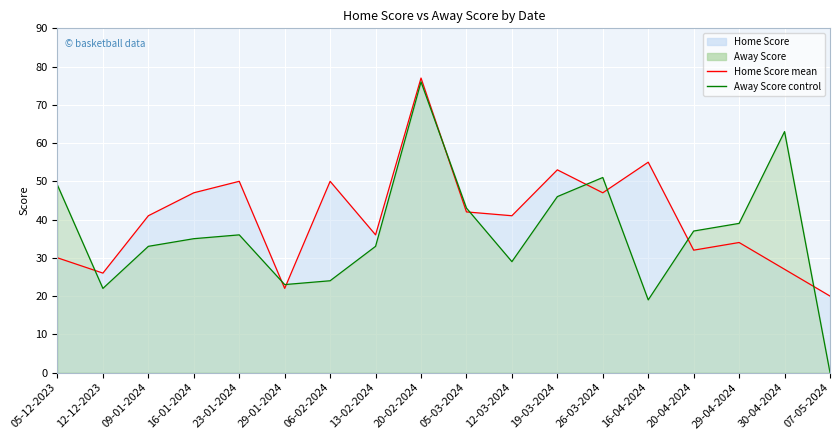

At which category is the sum across all series the highest?

20-02-2024